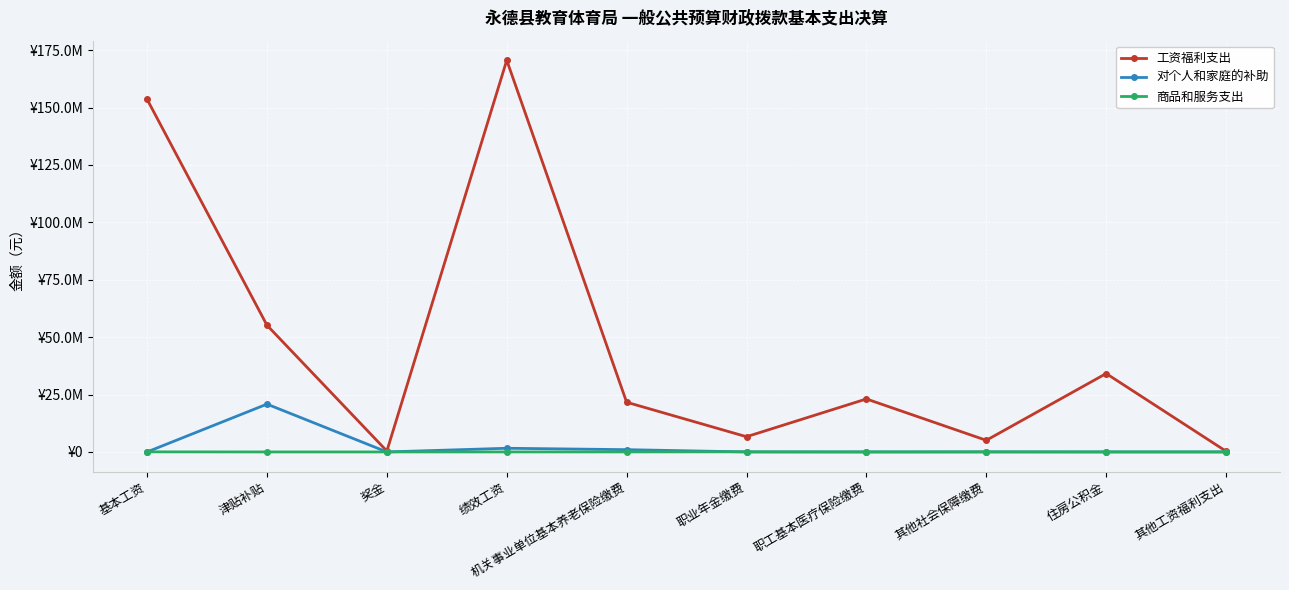

Does the chart have visible grid lines?

Yes